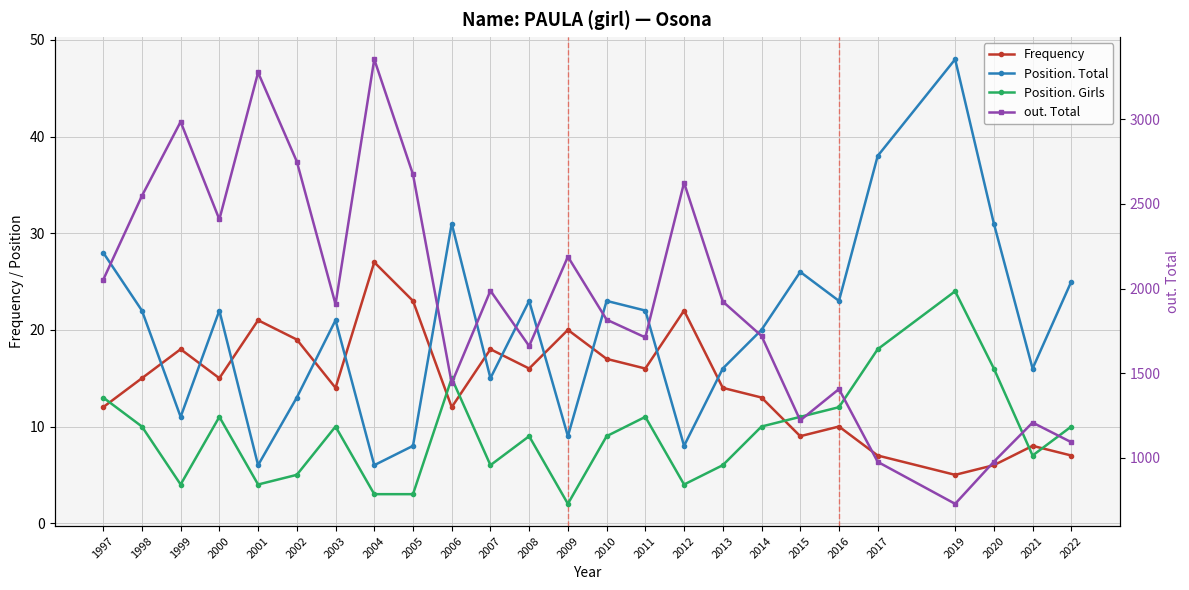

At how many categories does at least one series exceed 3340?

1